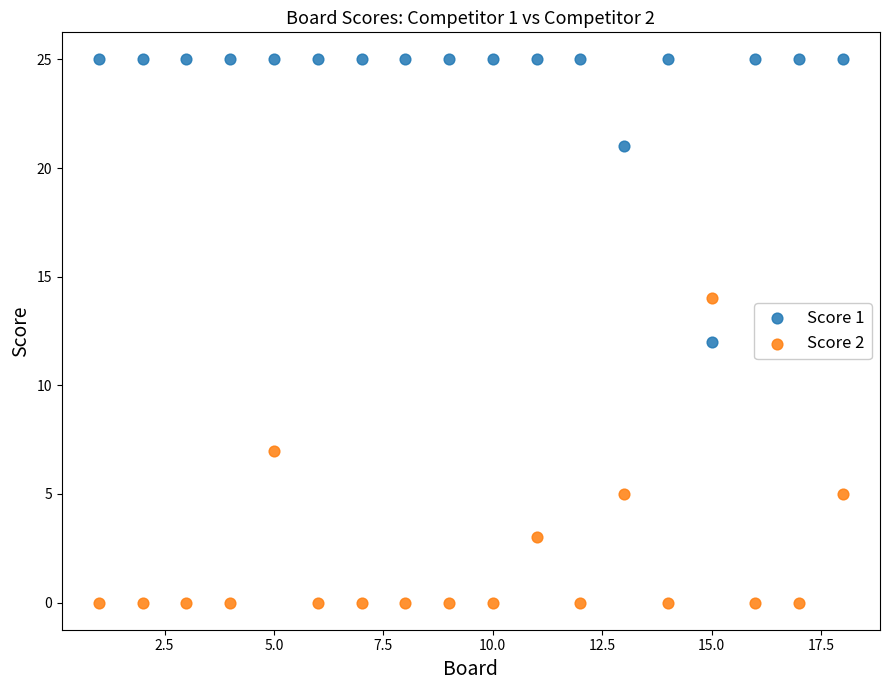

Across all data points, what is the range of X values (max minus min)?

17